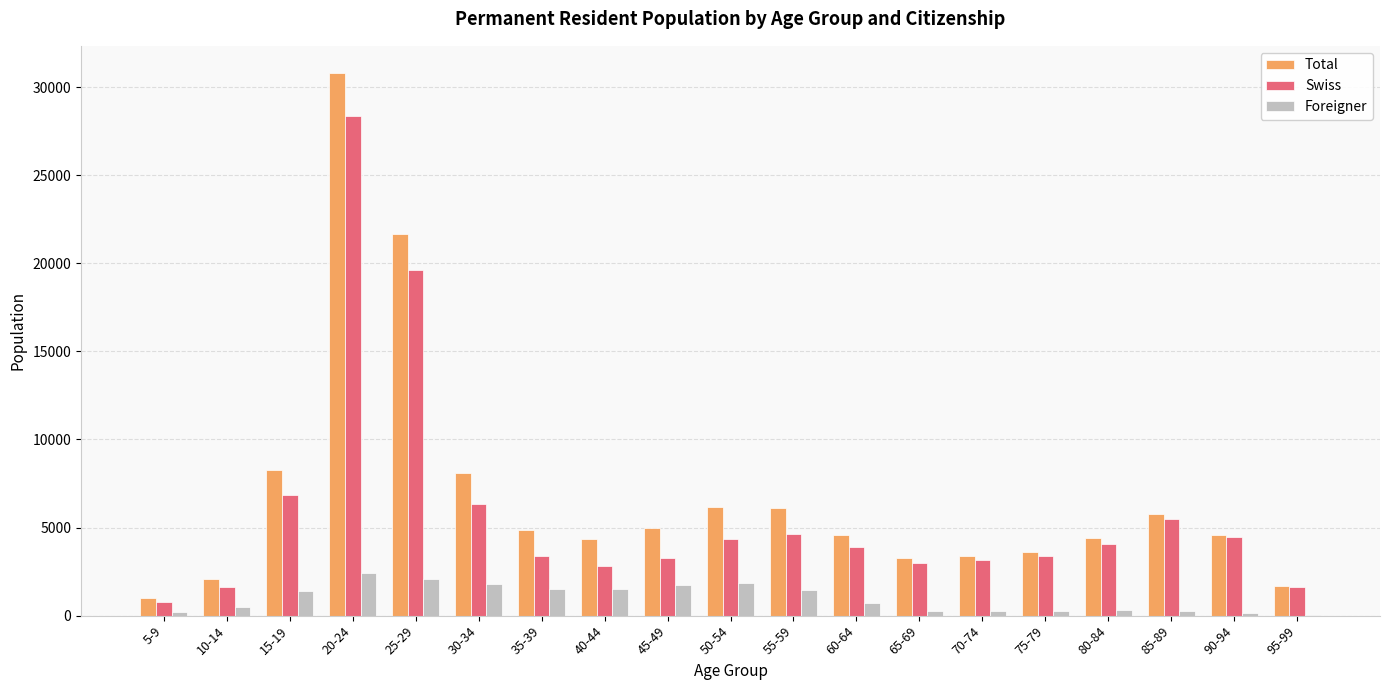

How many groups of bars are there?

19